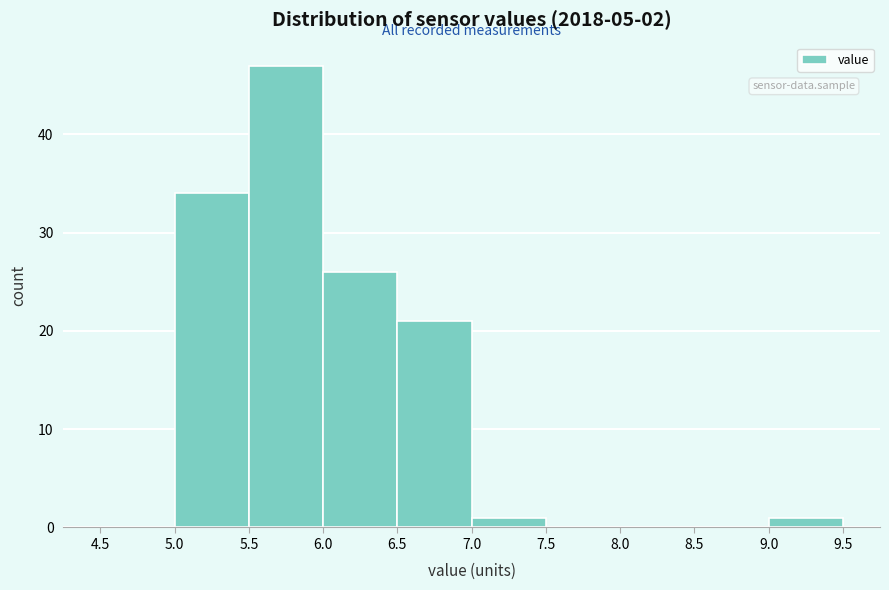

Which range on the x-axis has the tallest bar?

5.5 to 6.0